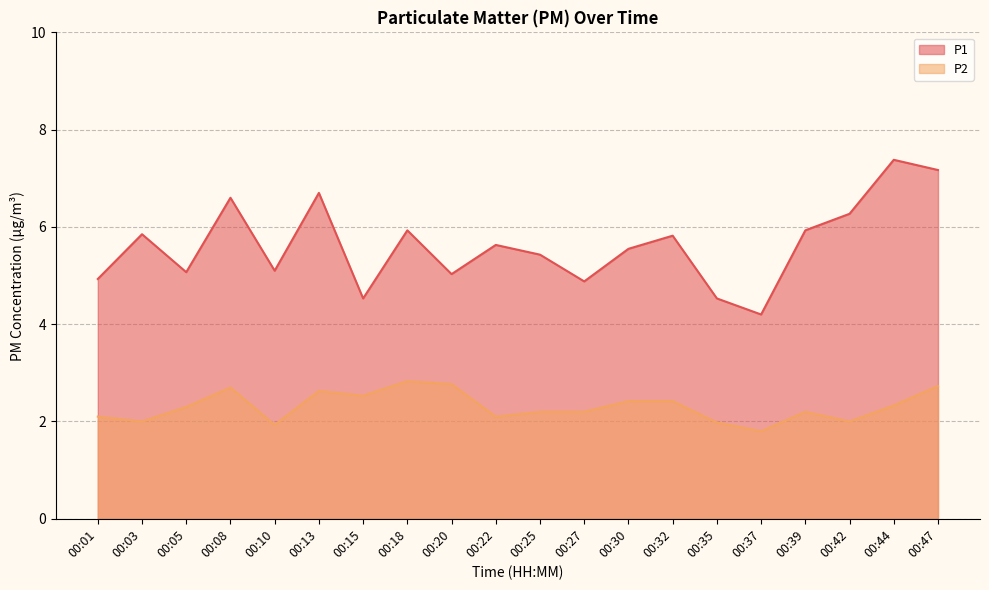

Rank the series by their maximum value, from highest to lowest.

P1, P2